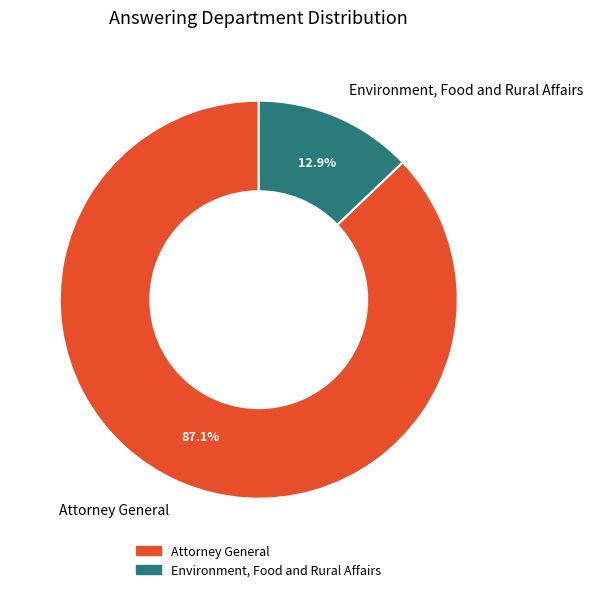

What is the smallest slice in the pie chart?

Environment, Food and Rural Affairs